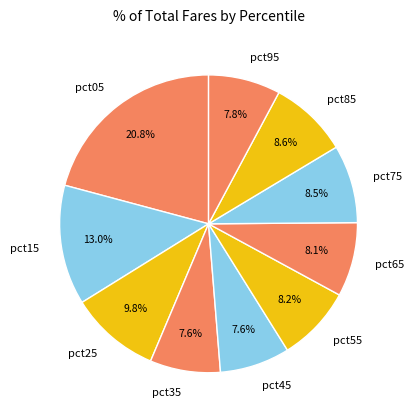

Do pct45 and pct05 together represent more than half of the pie?

No